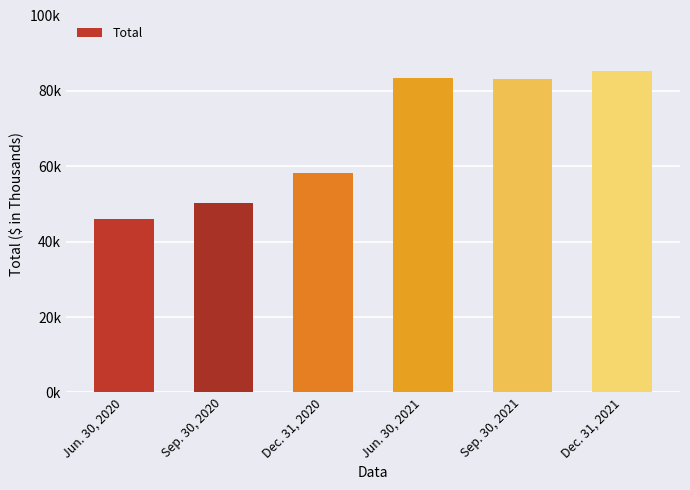

Are the bars horizontal?

No